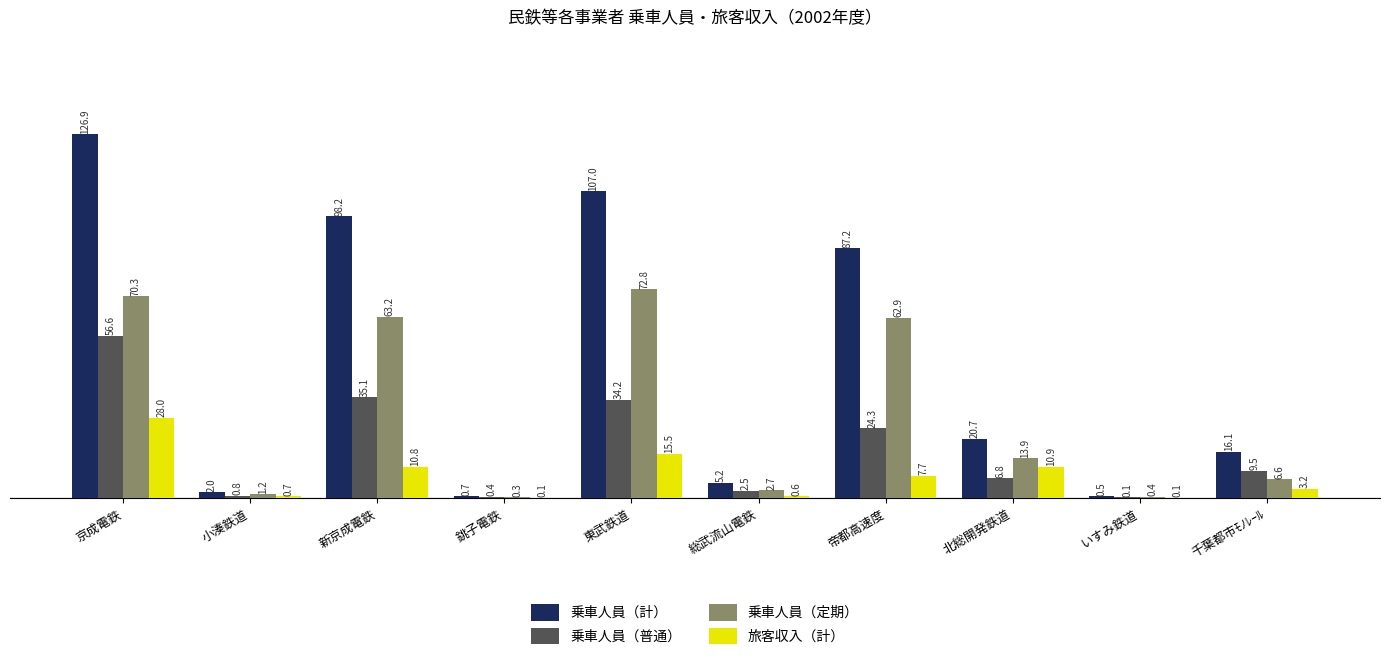

Which label corresponds to the largest value in the chart?

京成電鉄